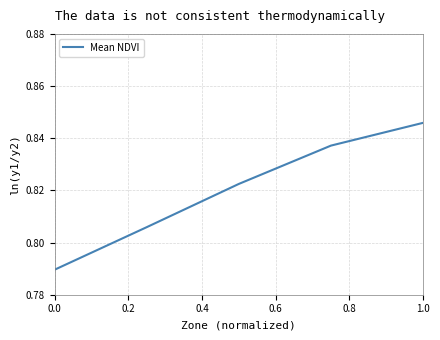

How many values are between 0 and 1?

5